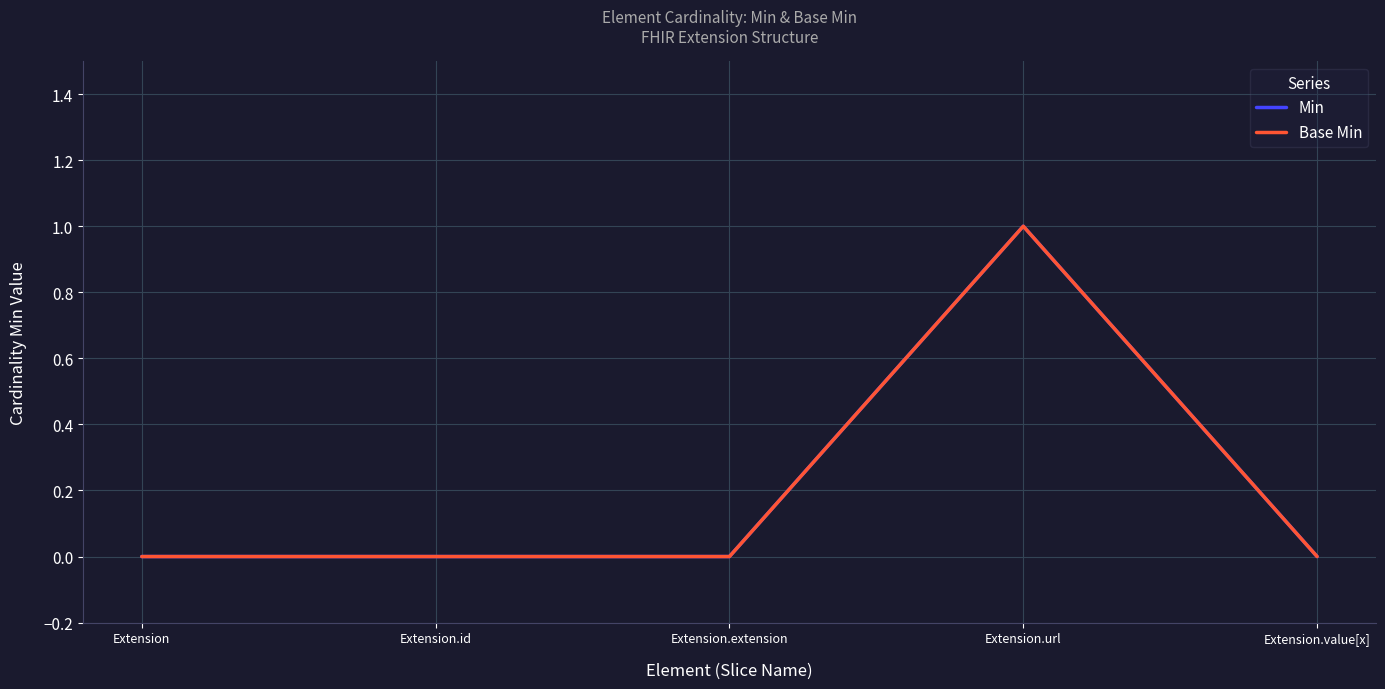

Where is the first local maximum for Base Min?

Extension.url